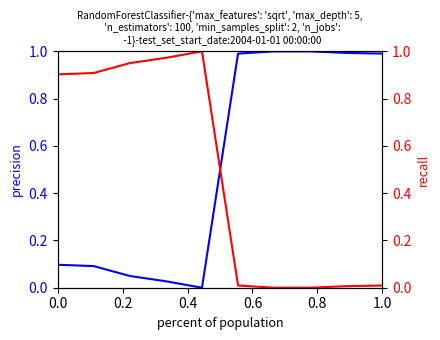

How many intersections are there between recall and precision?

1